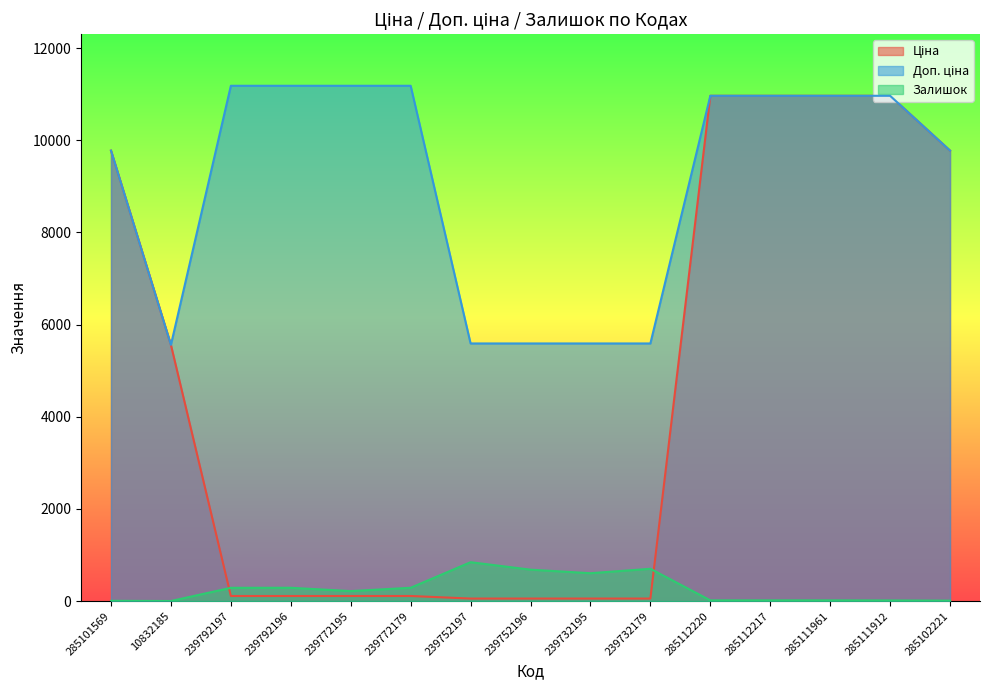

What is the value of the Ціна point at the 2nd from the left?

5560.3